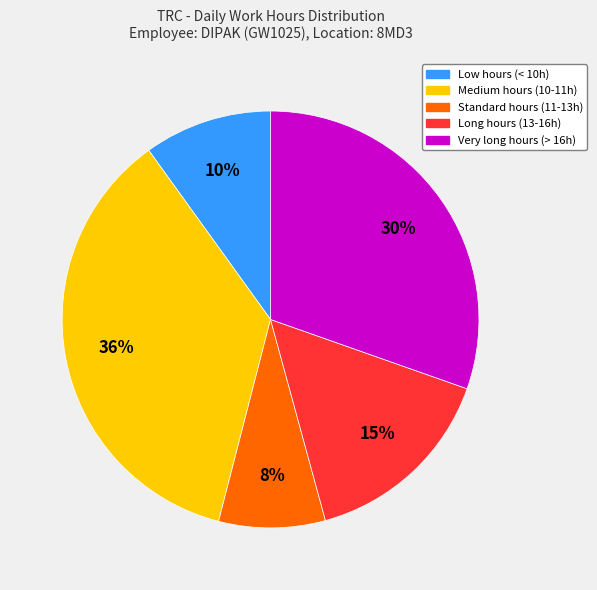

To the nearest percent, what is the difference between the largest and smallest slice percentages?

28%